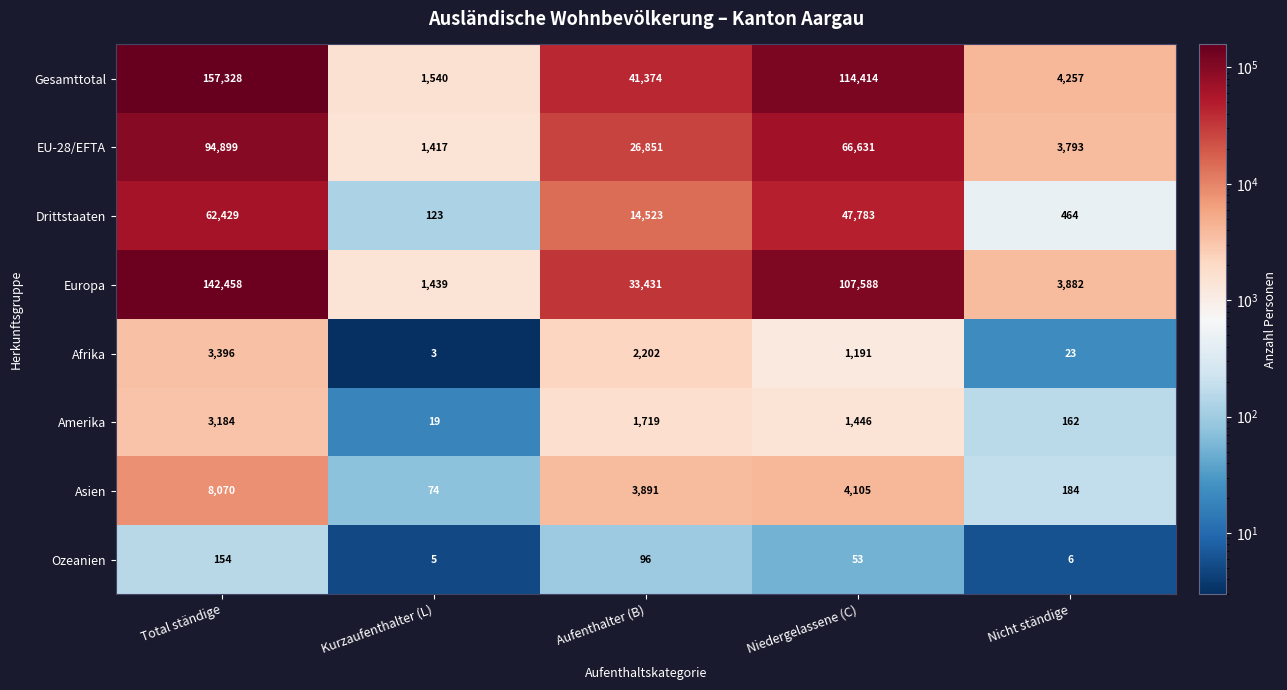

Which series has the widest spread of values?

Gesamttotal